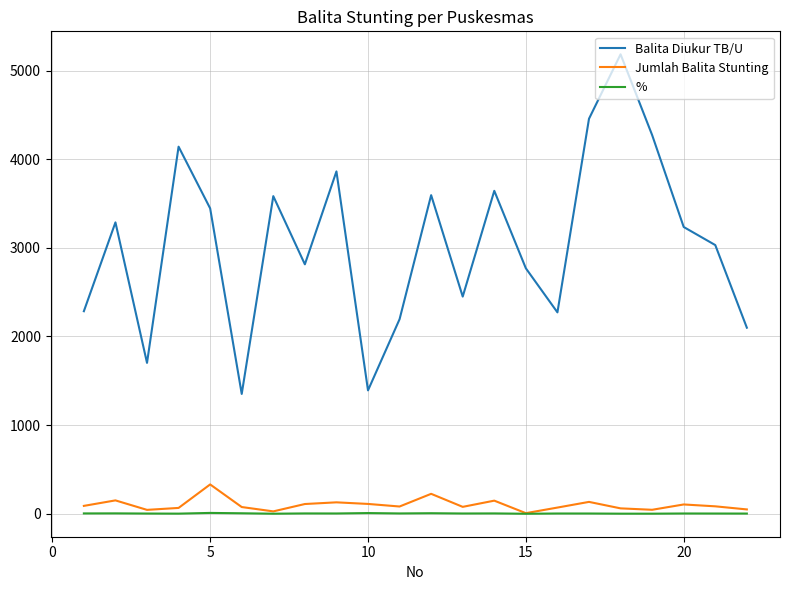

What is the smallest value displayed?

0.3